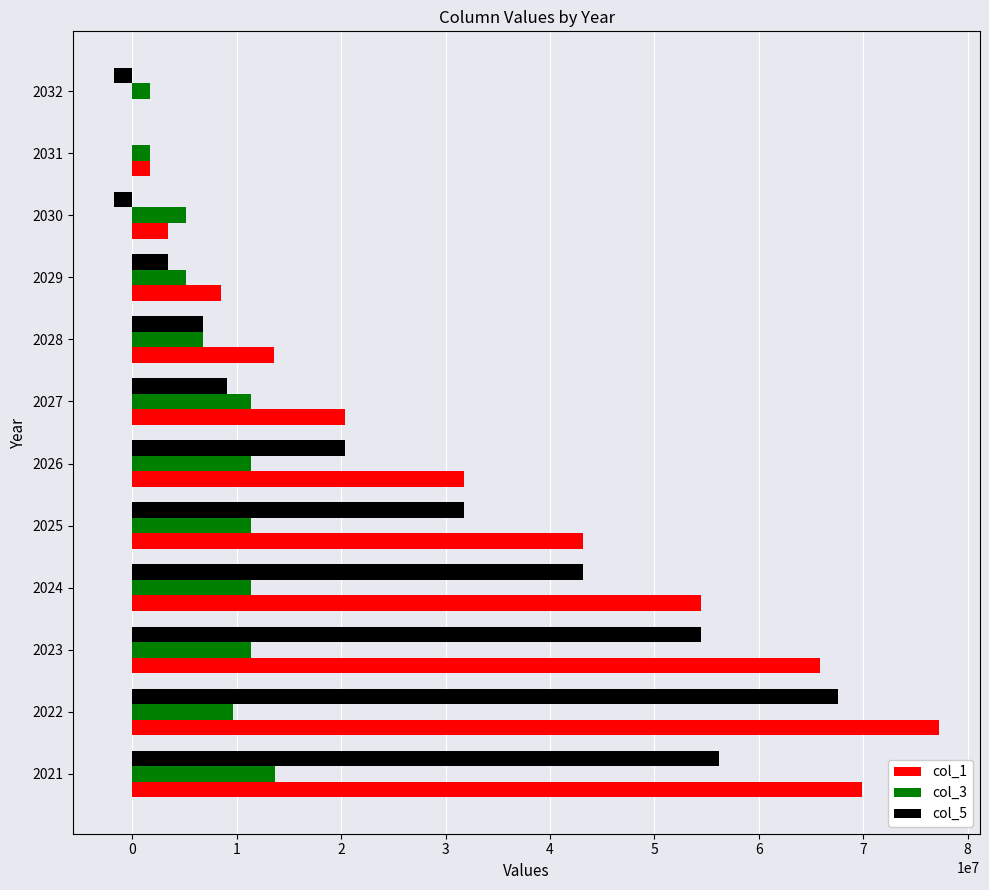

The value of col_3 at 2026 is 11366667.0. True or false?

True